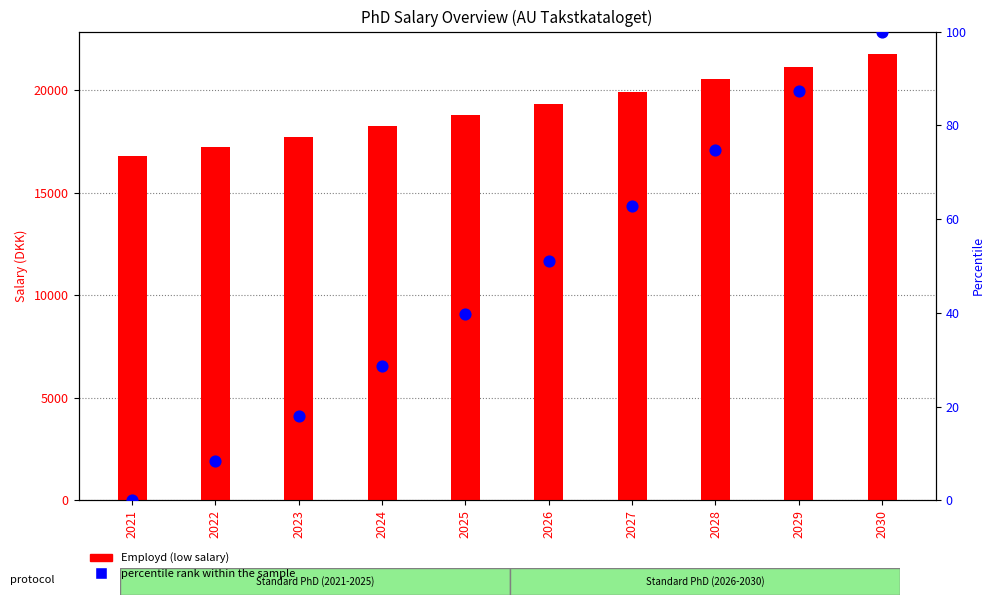

What is the total value across all series at 2023?

17720.9